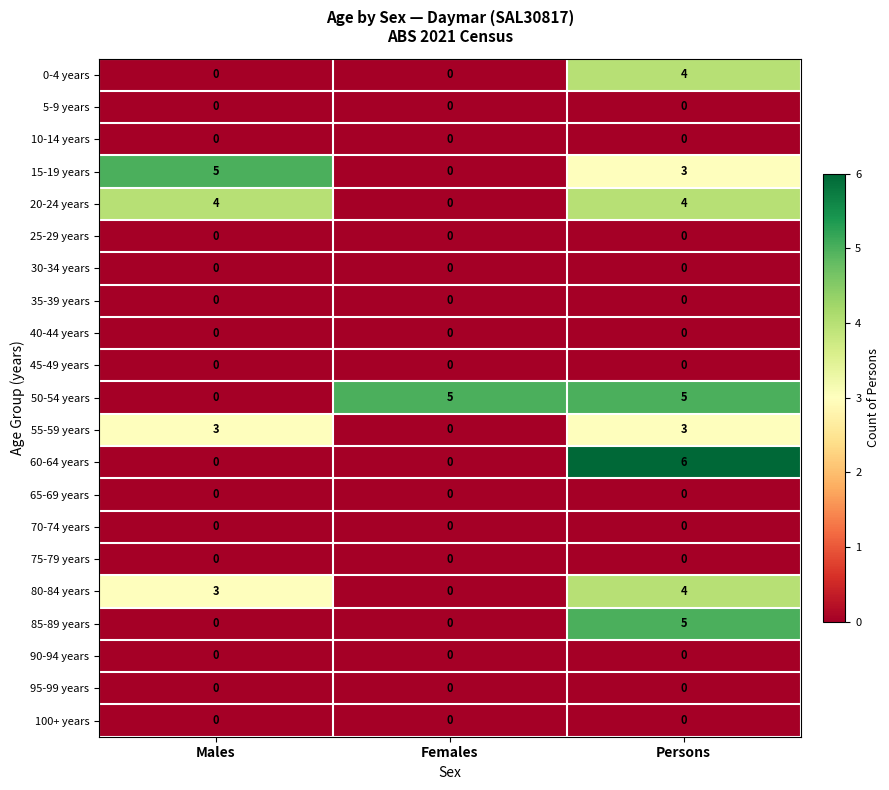

Which series has the largest total across all categories?

50-54 years